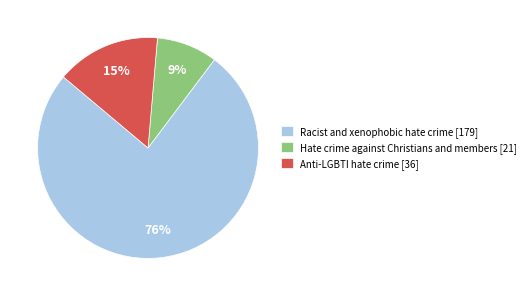

Which category accounts for the majority?

Racist and xenophobic hate crime